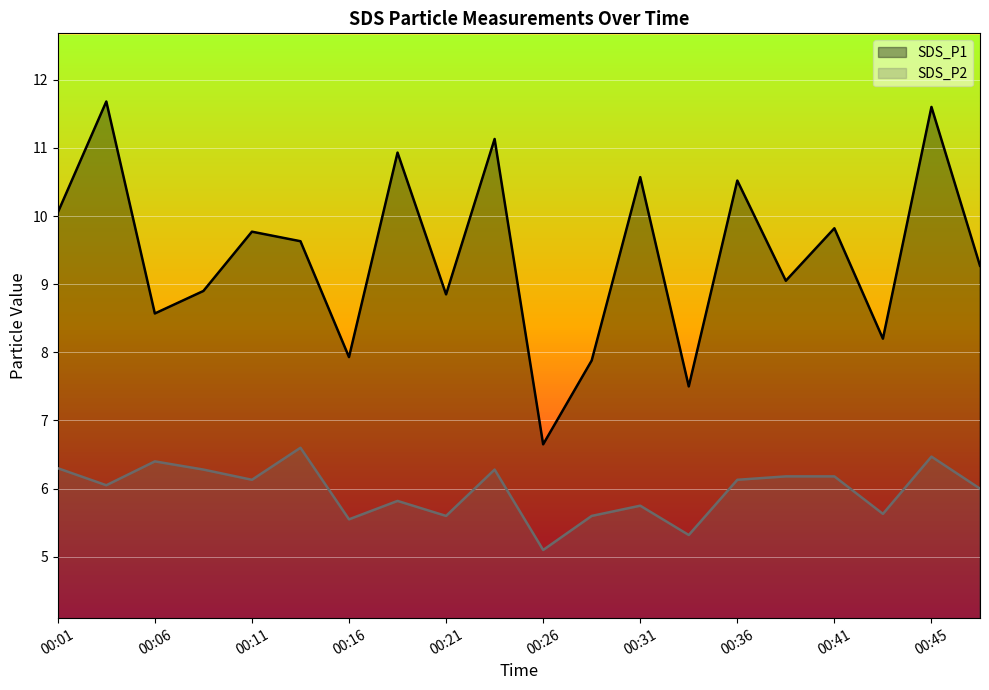

Between 00:04 and 00:31, which series saw the biggest shift?

SDS_P1